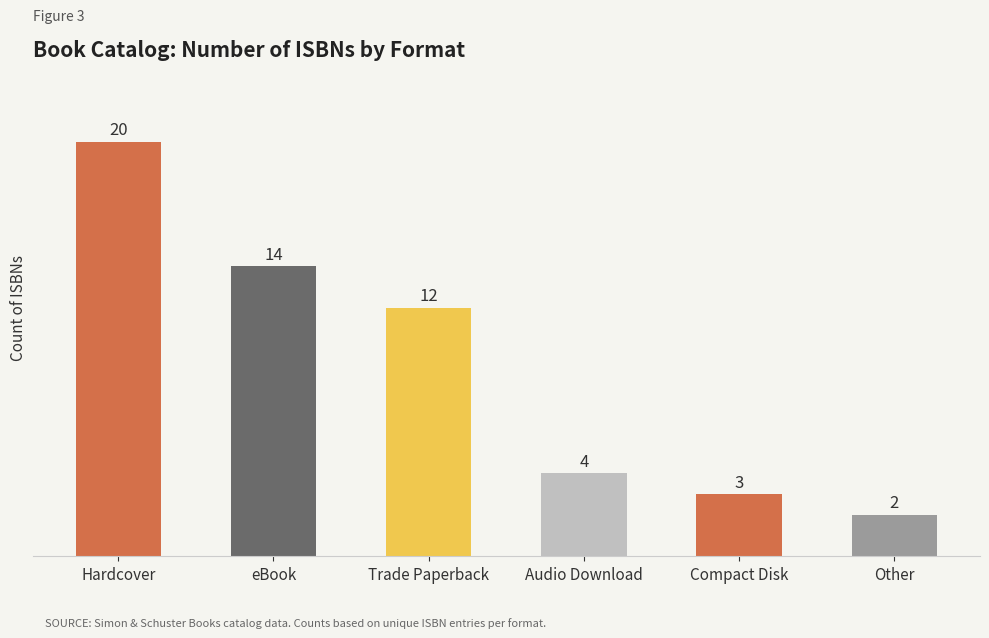

True or false: the data shows 19 at eBook.

False